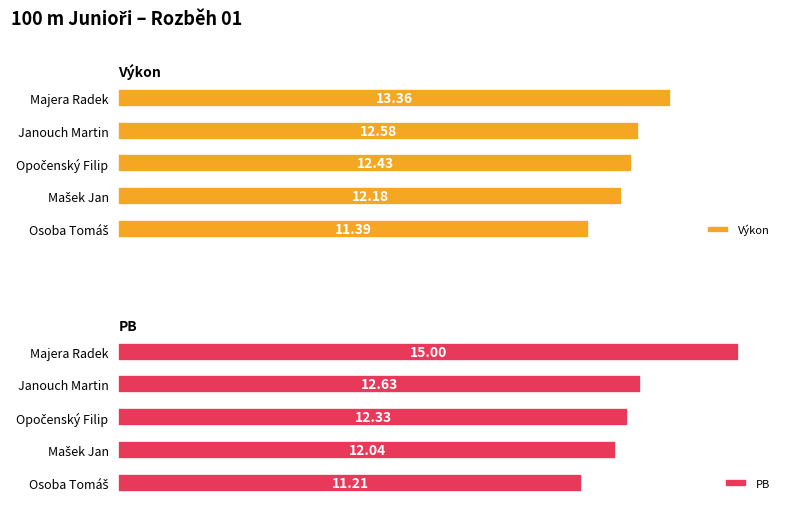

What is the minimum value for Výkon?

11.4